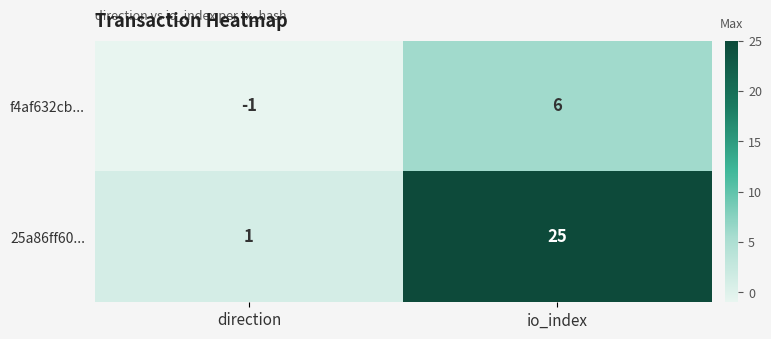

How many series are shown in this chart?

2